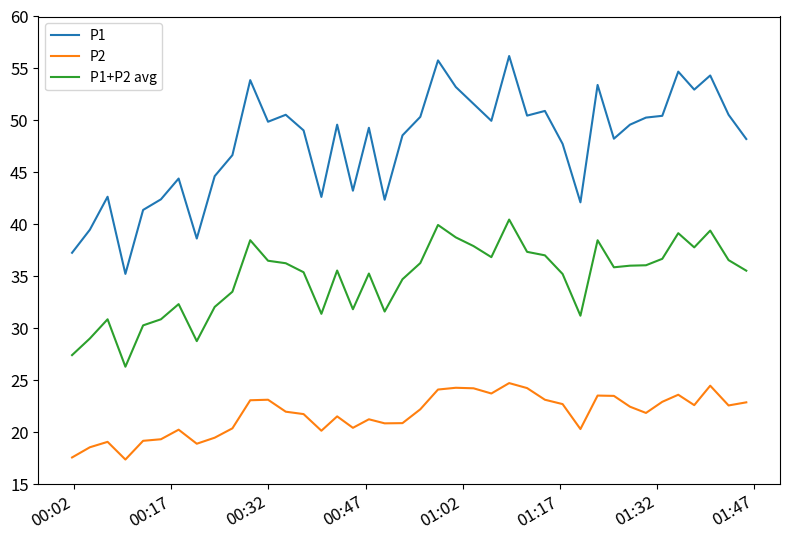

What is the difference between the second highest and minimum values in the P2 series?

7.1